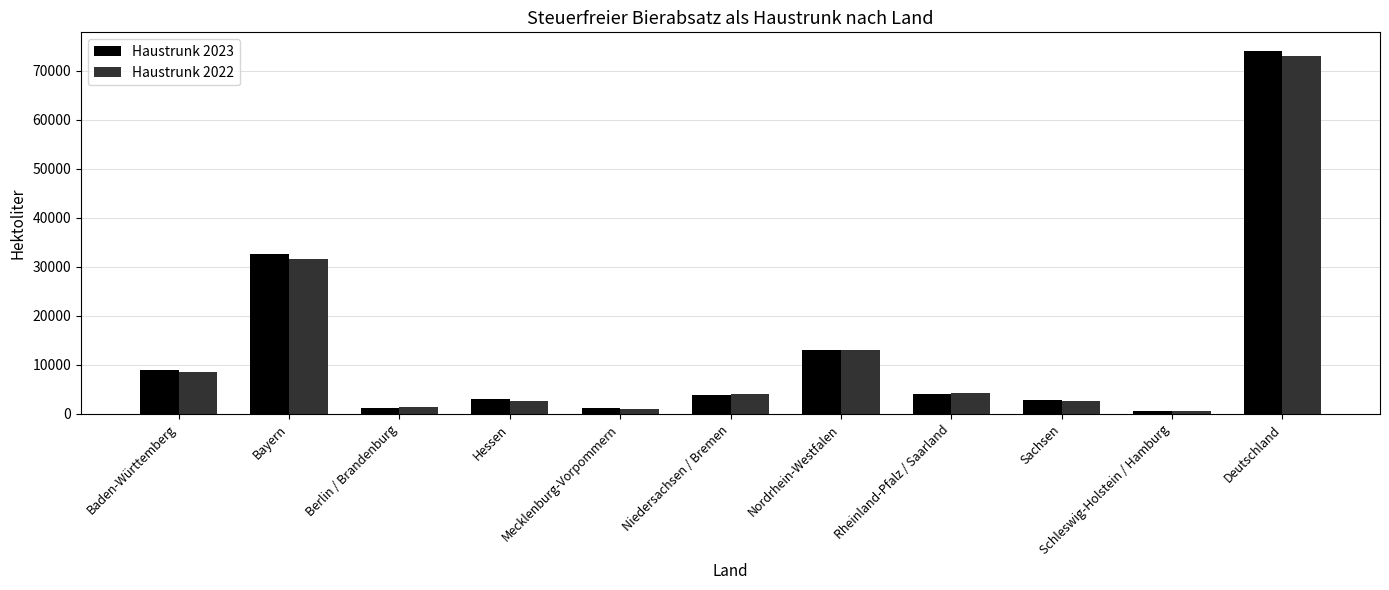

What is the label of the 11th bar from the right?

Baden-Württemberg